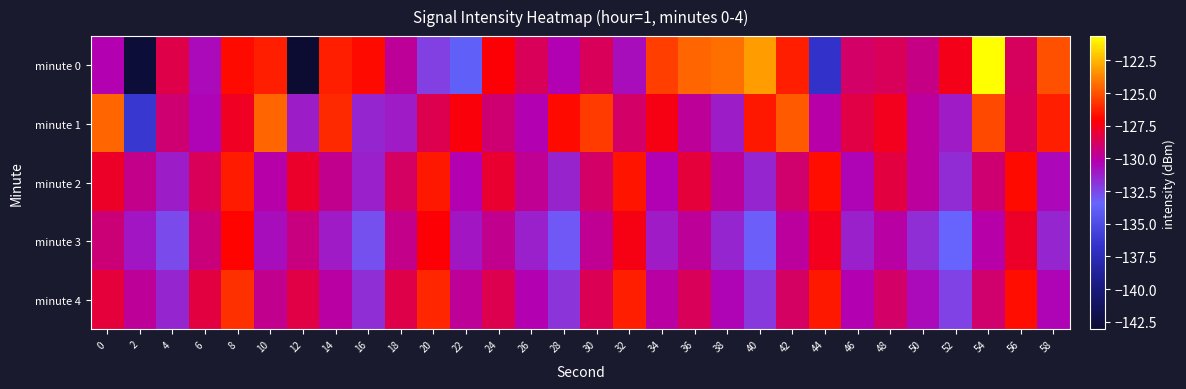

What is the difference between the highest and lowest values at 30?

4.1